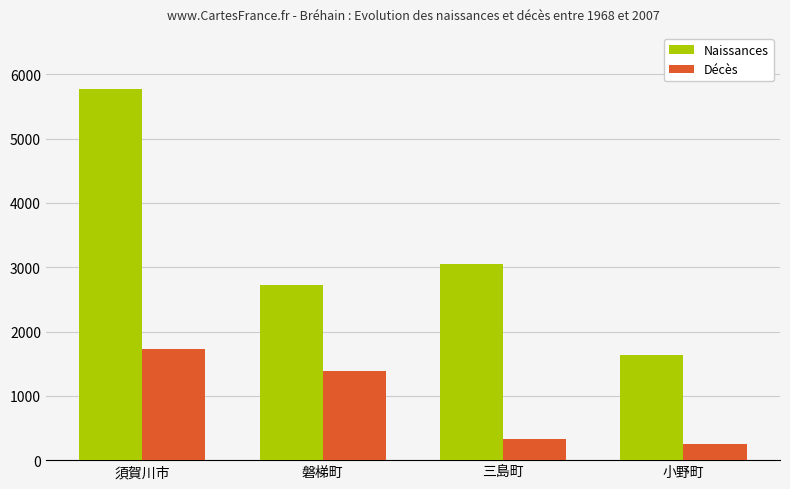

What are all the series names shown in the legend?

Naissances, Décès